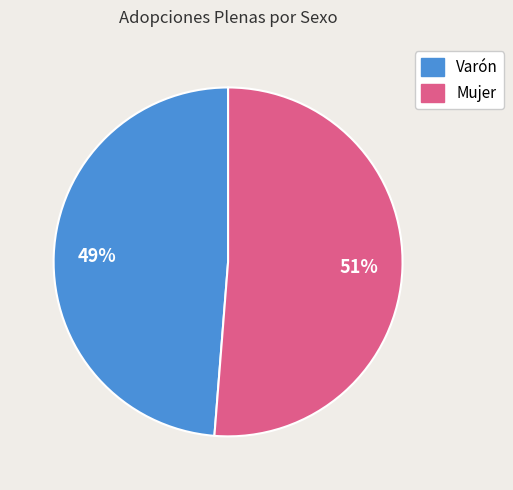

To the nearest percent, what is the combined percentage of Varón and Mujer?

100%